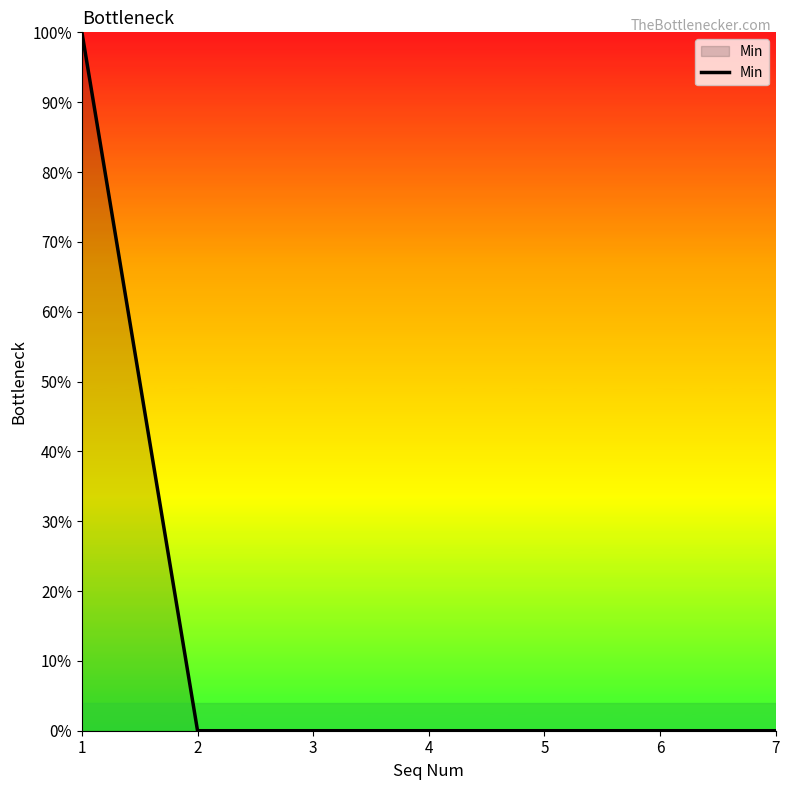

Does the chart display data point markers on the line(s)?

No